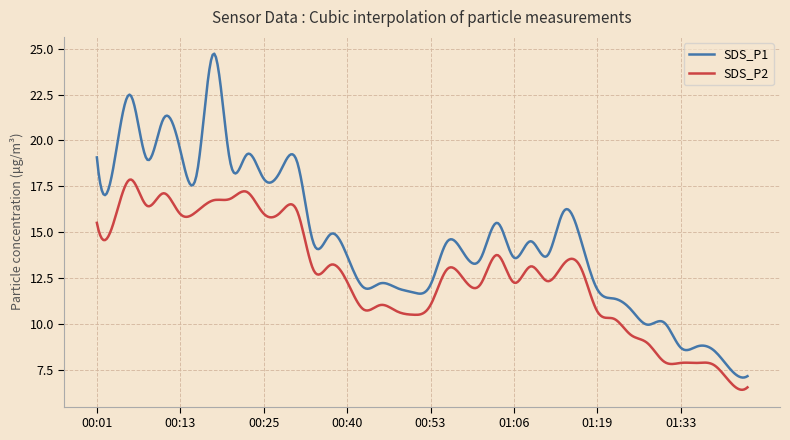

What is the lowest value of the SDS_P2 series?

6.4